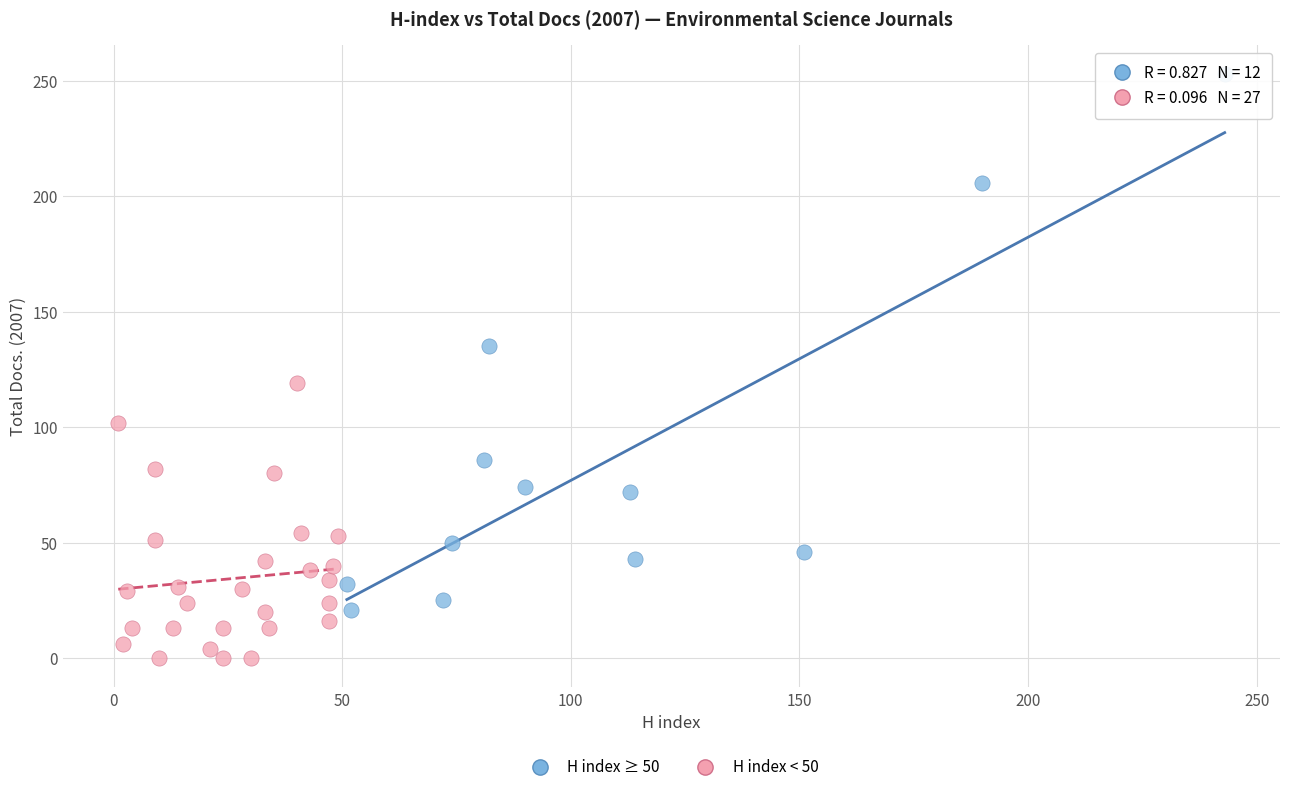

Which series contains the highest Y value?

H index ≥ 50